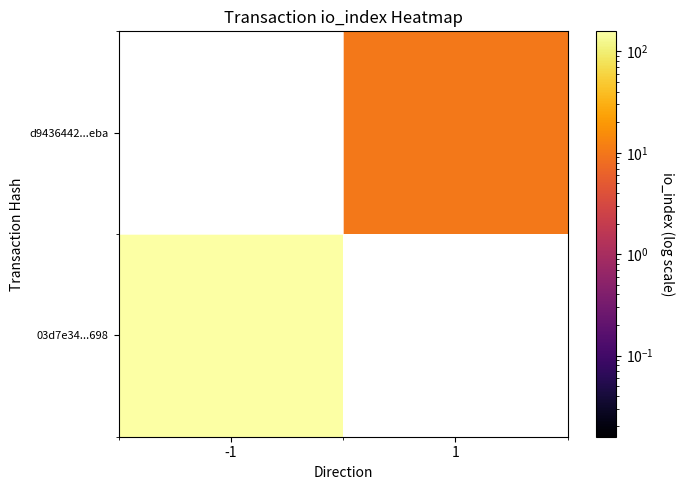

Is it true that 03d7e34...698 equals 158.0 at -1?

True